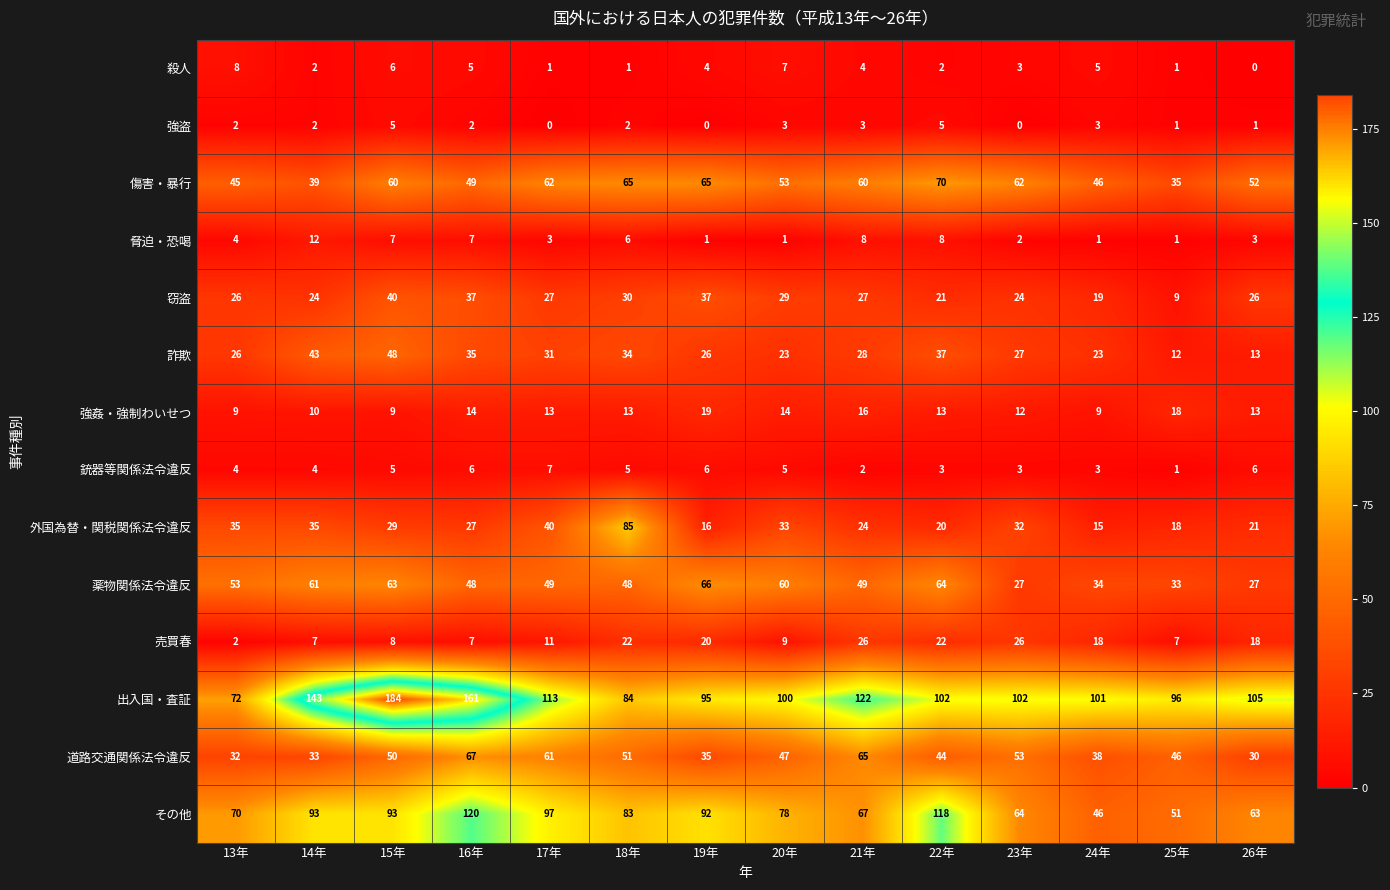

Rank the series by their maximum value, from highest to lowest.

出入国・査証, その他, 外国為替・関税関係法令違反, 傷害・暴行, 道路交通関係法令違反, 薬物関係法令違反, 詐欺, 窃盗, 売買春, 強姦・強制わいせつ, 脅迫・恐喝, 殺人, 銃器等関係法令違反, 強盗